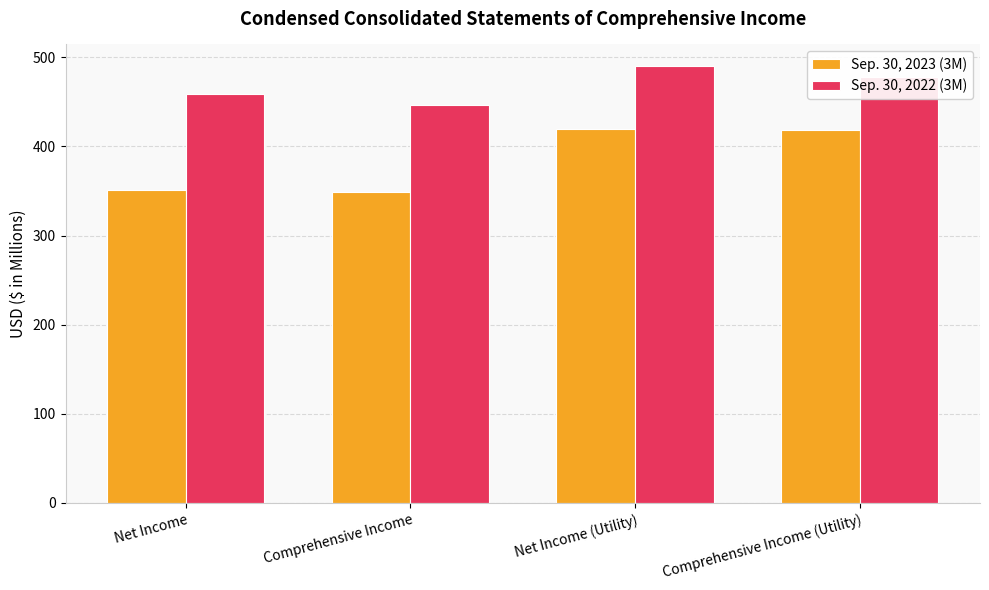

What is the sum of all Sep. 30, 2023 (3M) values?

1538